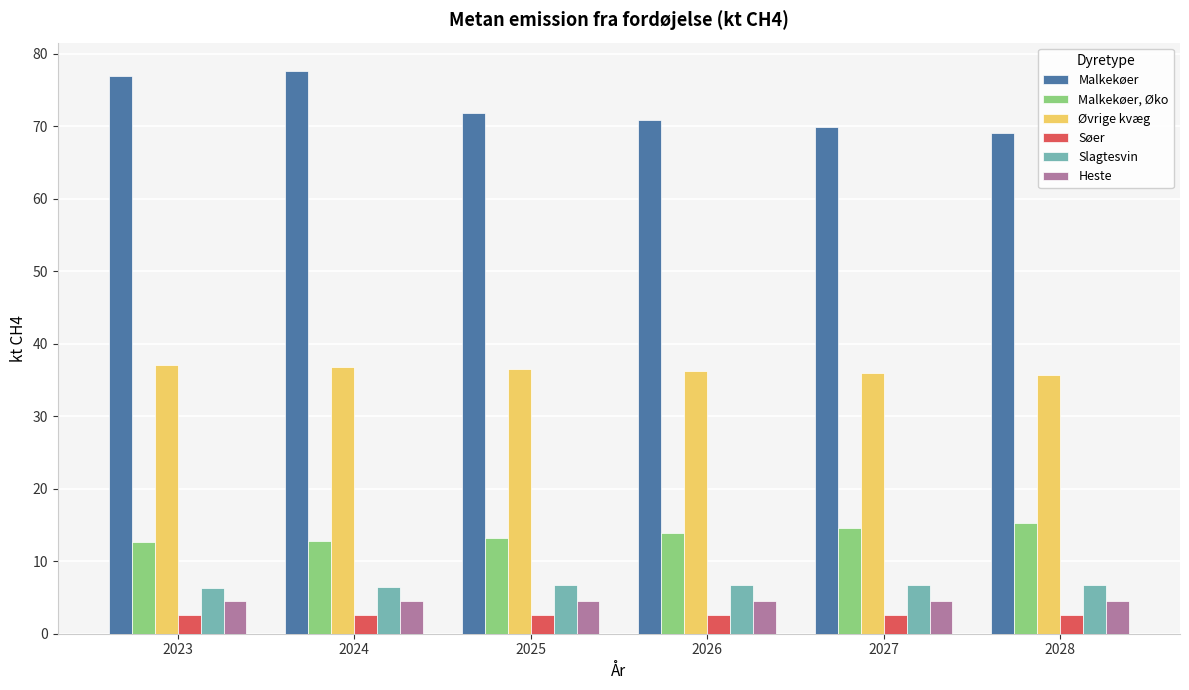

The Malkekøer, Øko series shows 6.3 at 2023. True or false?

False